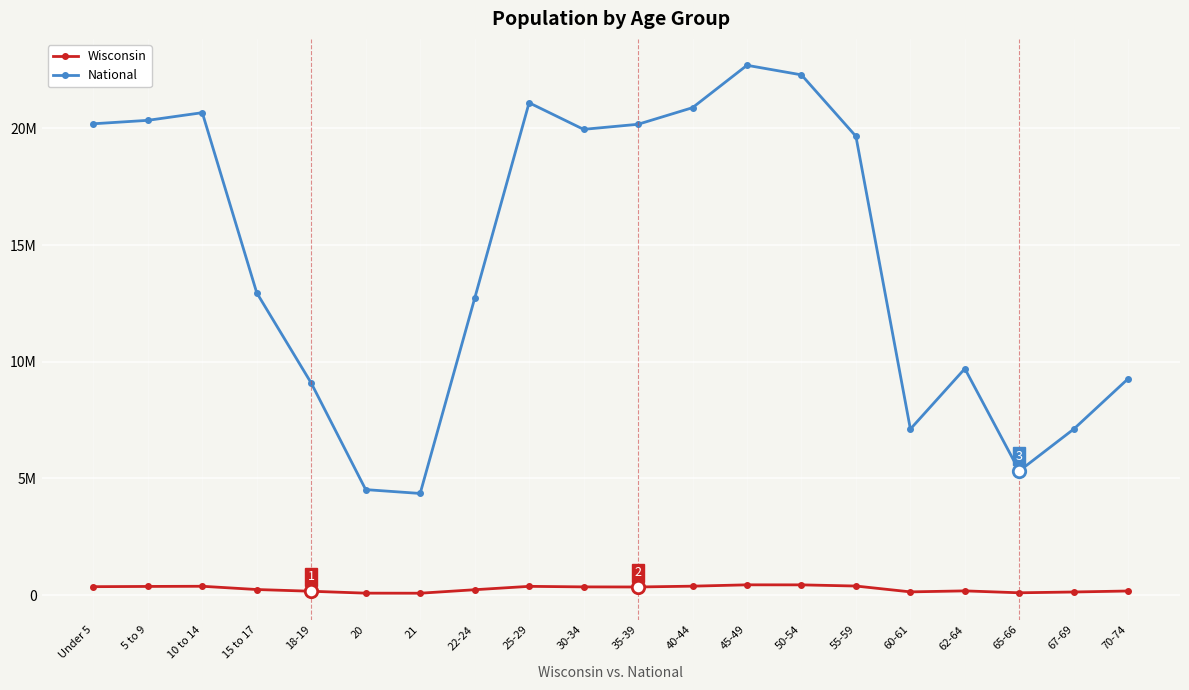

What are all the series names shown in the legend?

Wisconsin, National